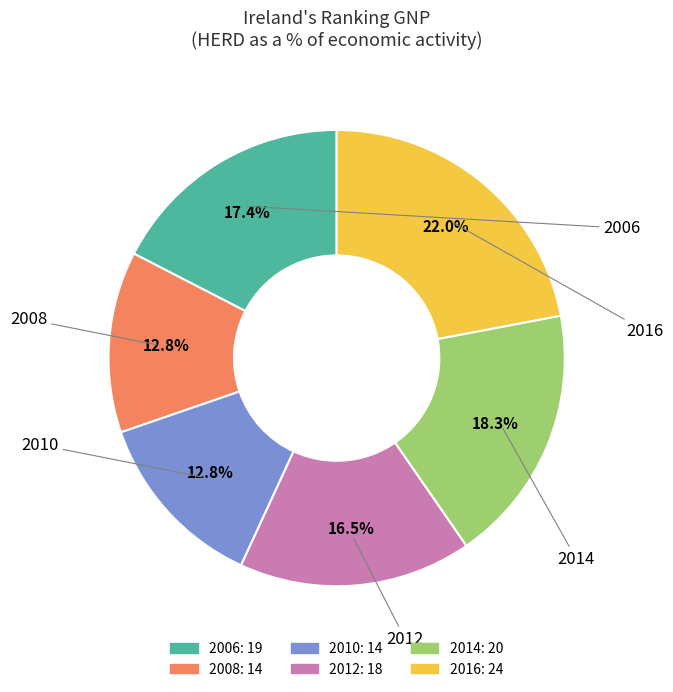

Which has a higher value, 2012 or 2014?

2014